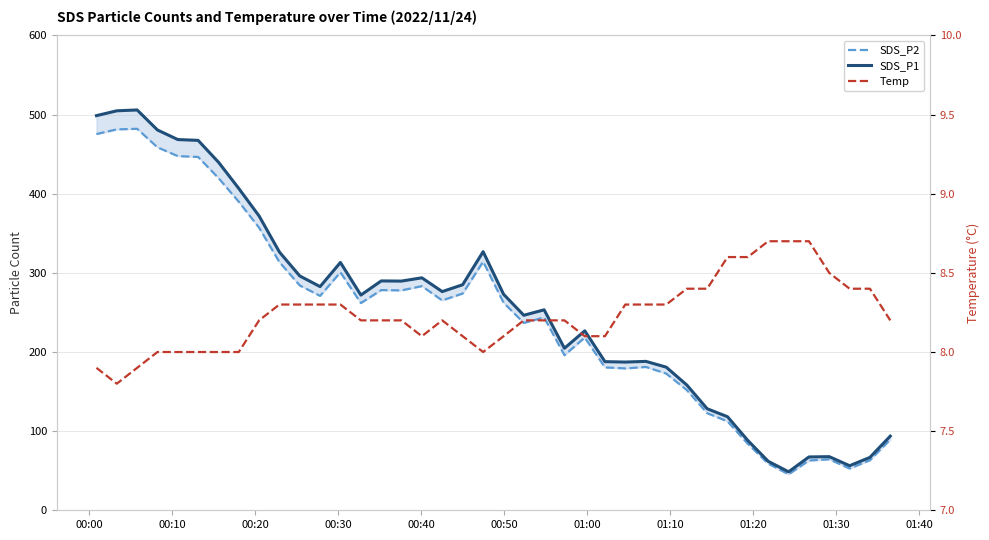

What are all the series names shown in the legend?

SDS_P2, SDS_P1, Temp